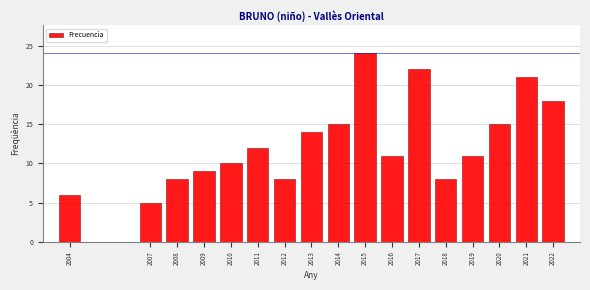

Reading left to right, list all the values displayed in this chart.

6	5	8	9	10	12	8	14	15	24	11	22	8	11	15	21	18